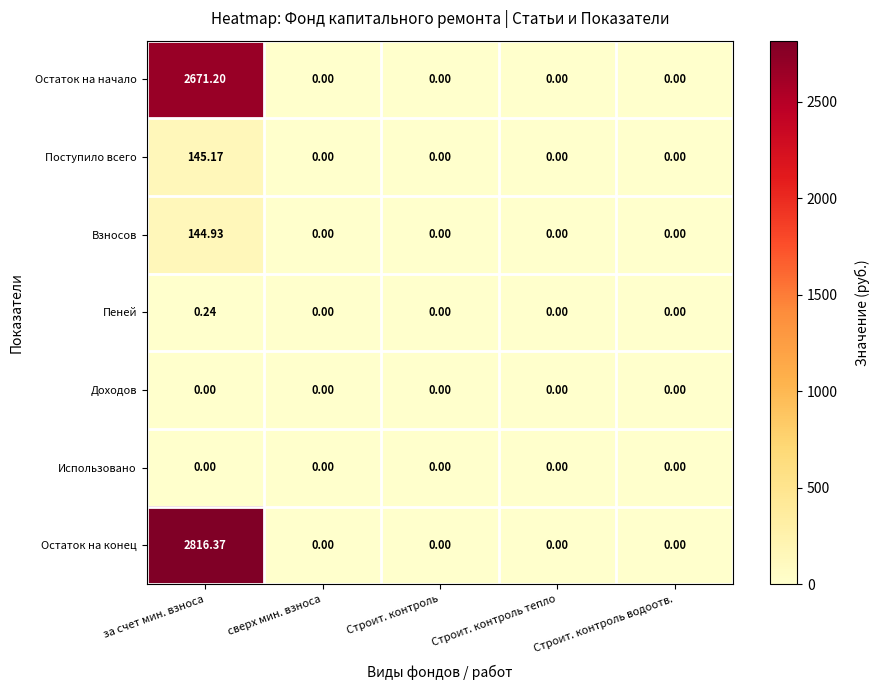

At which label does Взносов reach its peak?

за счет мин. взноса